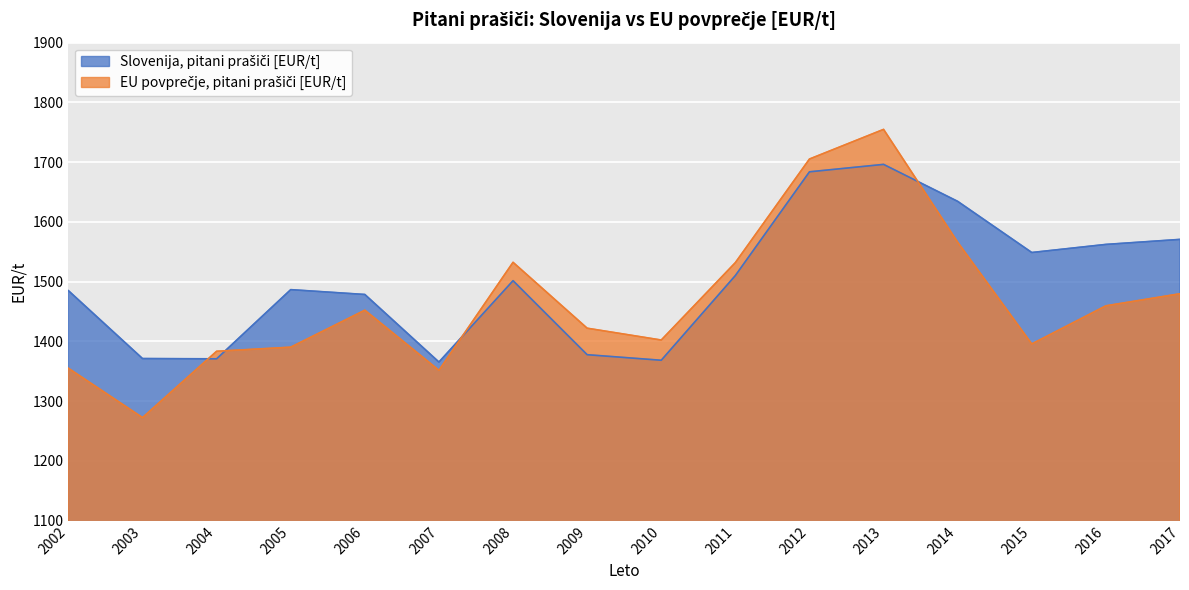

At which label is EU povprečje, pitani prašiči [EUR/t] closest to 1513?

2011